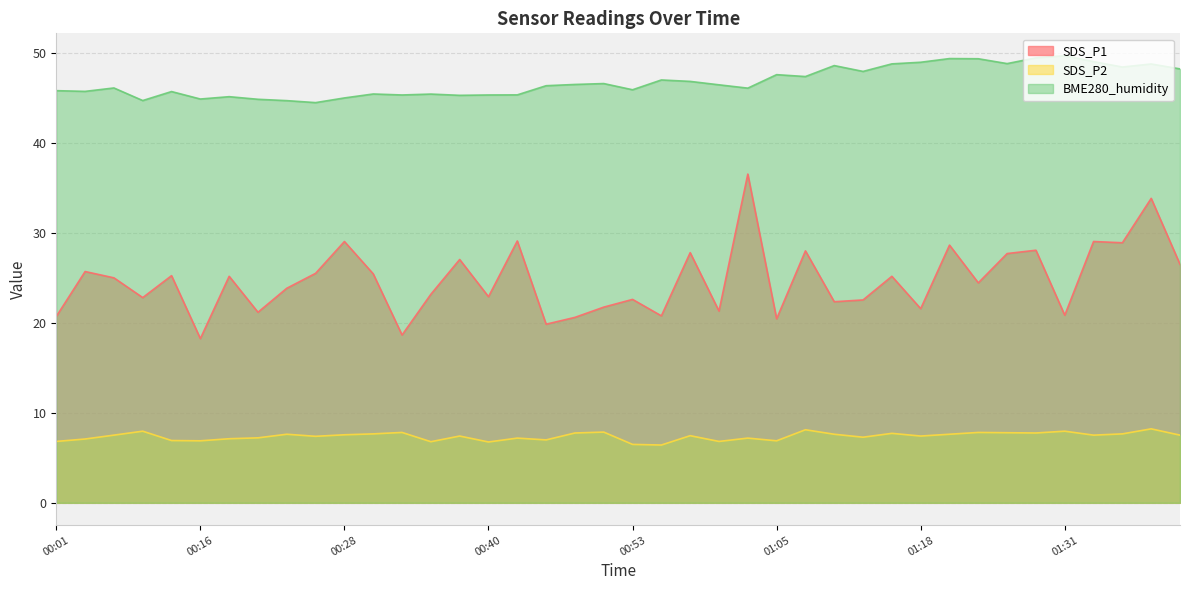

How many interior local valleys does the SDS_P2 series have?

12